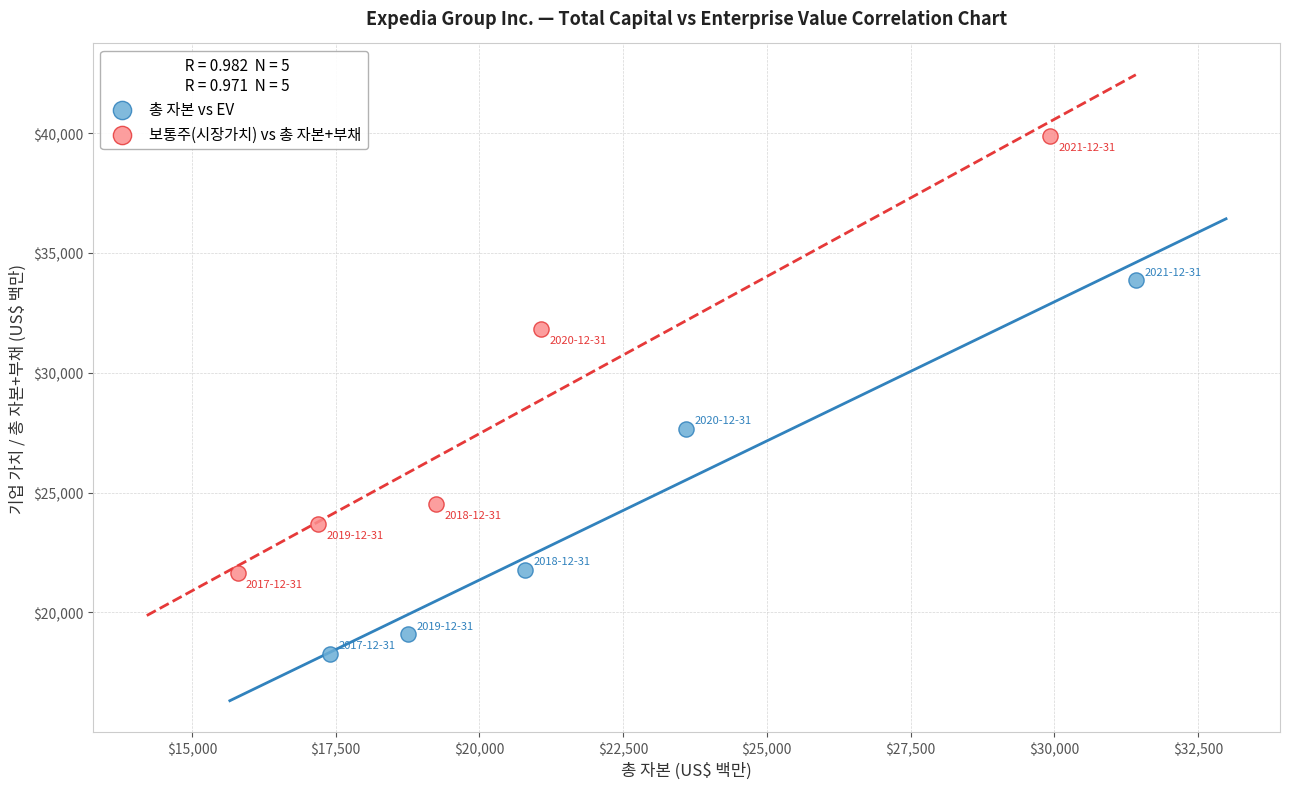

Which series reaches the maximum Y coordinate?

보통주(시장가치) vs 총 자본+부채